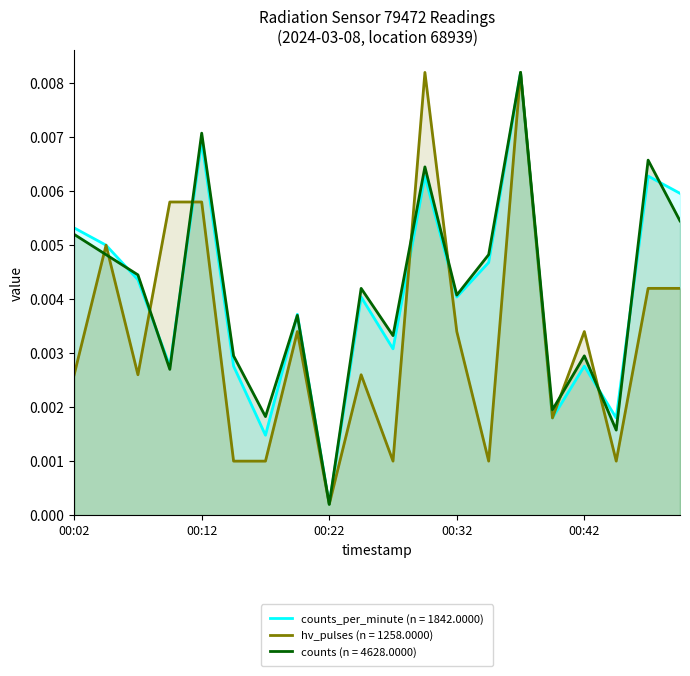

List the labels in order of hv_pulses value, largest first.

00:29, 00:37, 00:09, 00:12, 00:04, 00:47, 00:49, 00:19, 00:32, 00:42, 00:02, 00:07, 00:24, 00:39, 00:14, 00:17, 00:27, 00:34, 00:44, 00:22